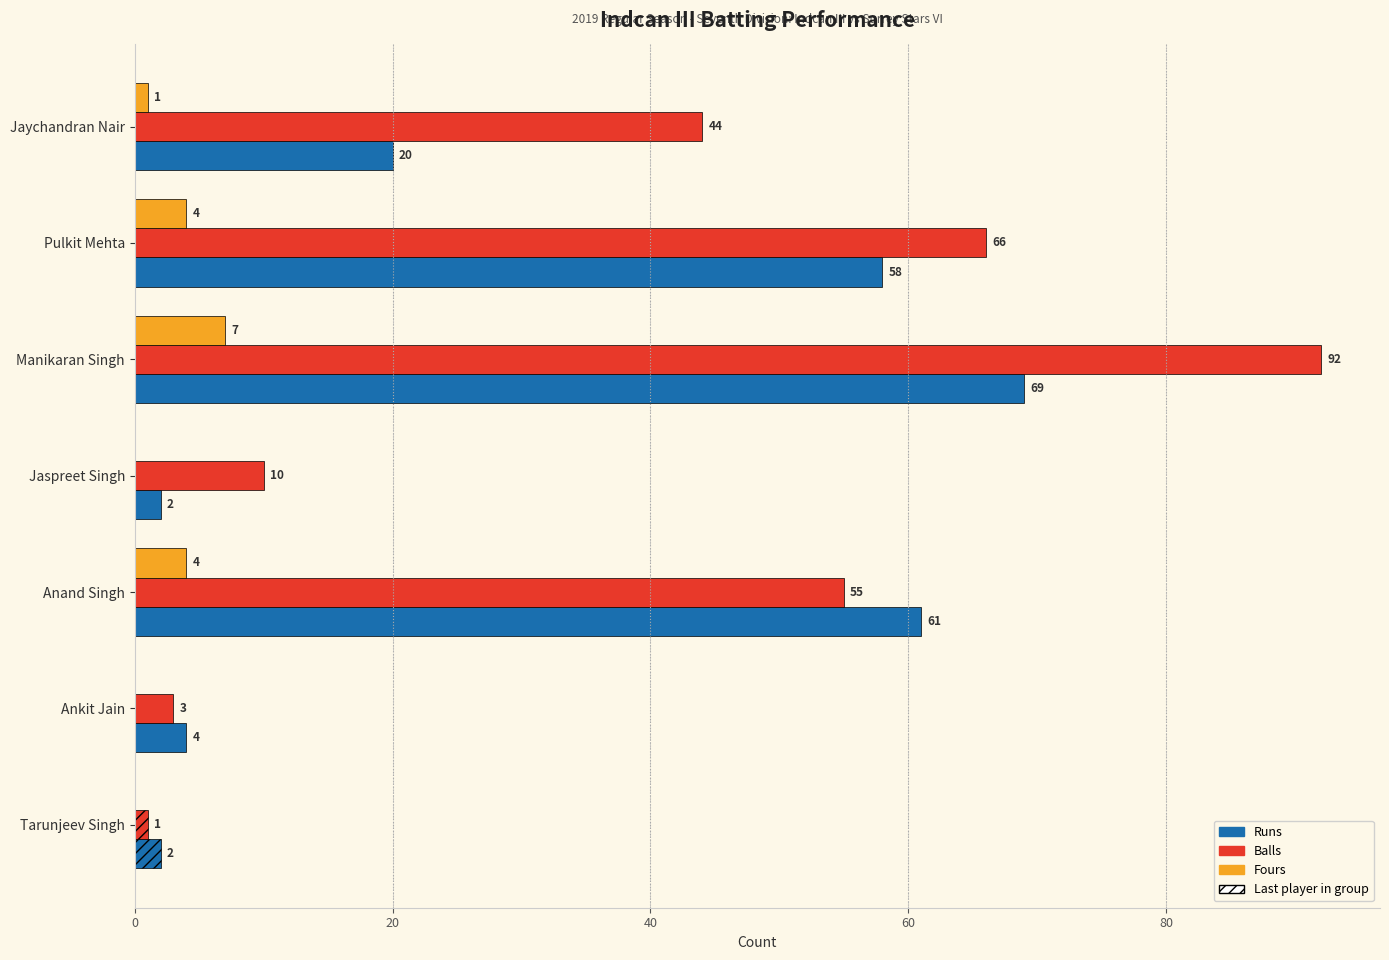

At which category does the chart reach its peak across all series?

Manikaran Singh